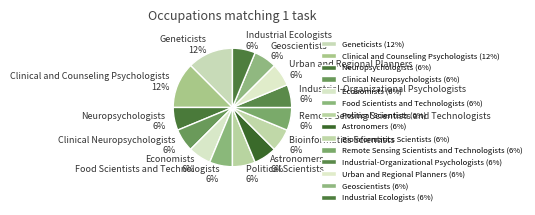

What percentage is the Political Scientists slice, to the nearest percent?

6%